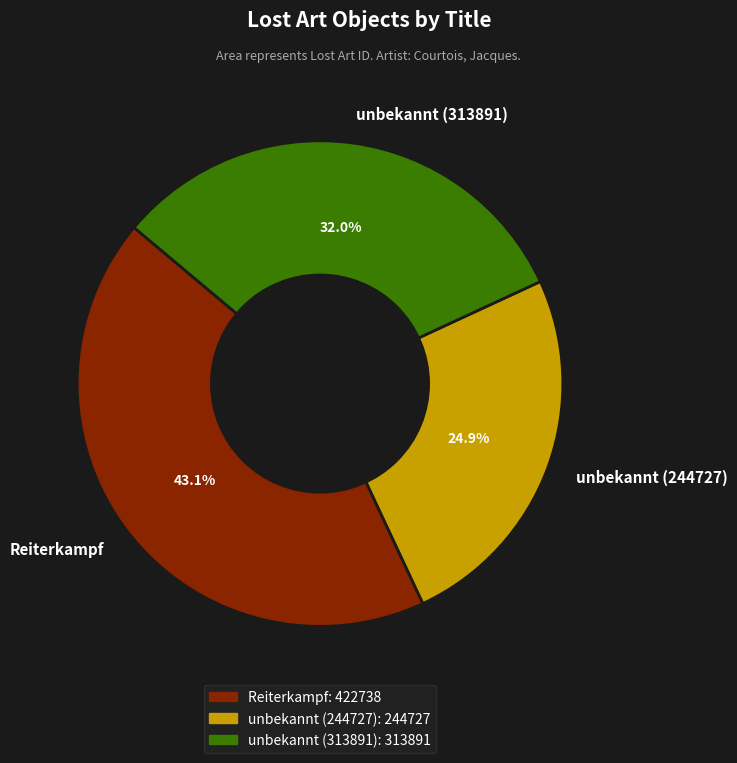

What is the ratio of the value at unbekannt (313891) to the value at unbekannt (244727)?

1.3